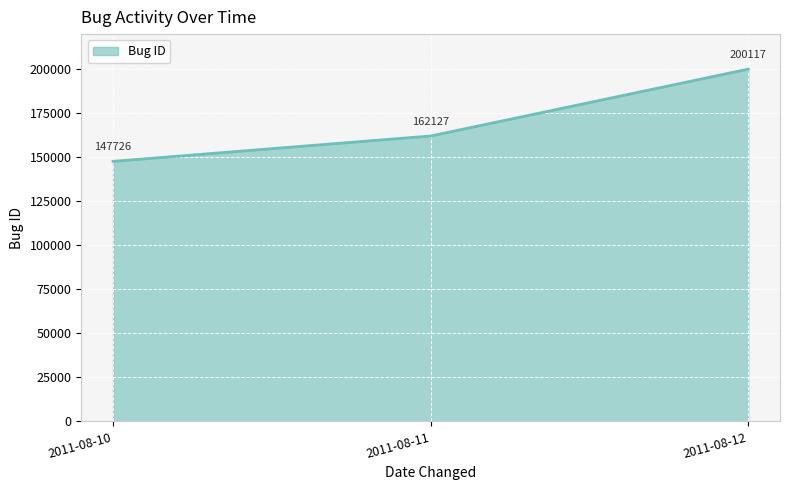

Does the chart have visible grid lines?

Yes